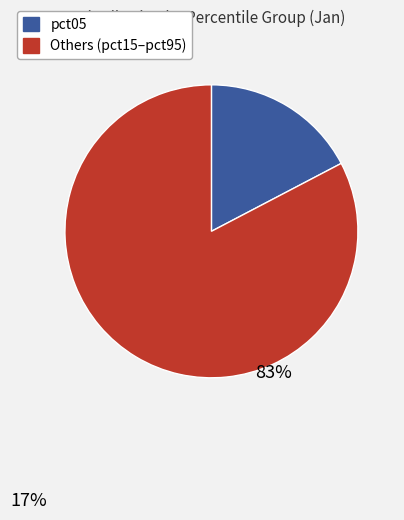

Is there any slice that represents more than half of the pie?

Yes